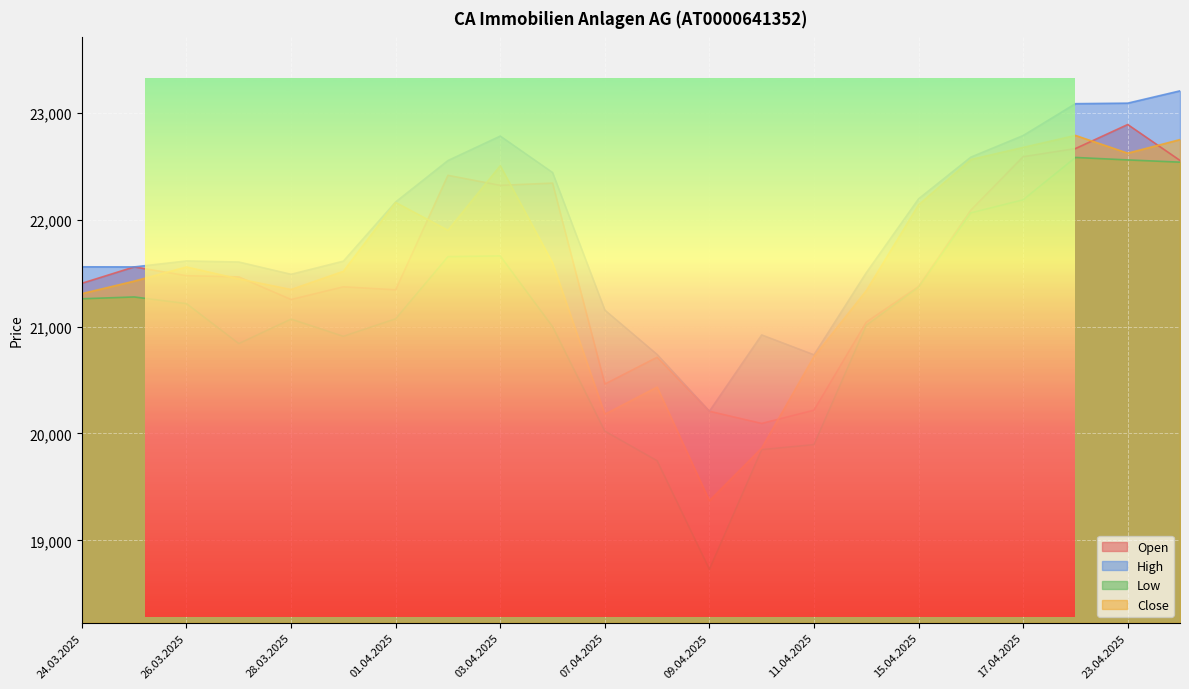

What is the value of the Low point at the 17th from the left?

21369